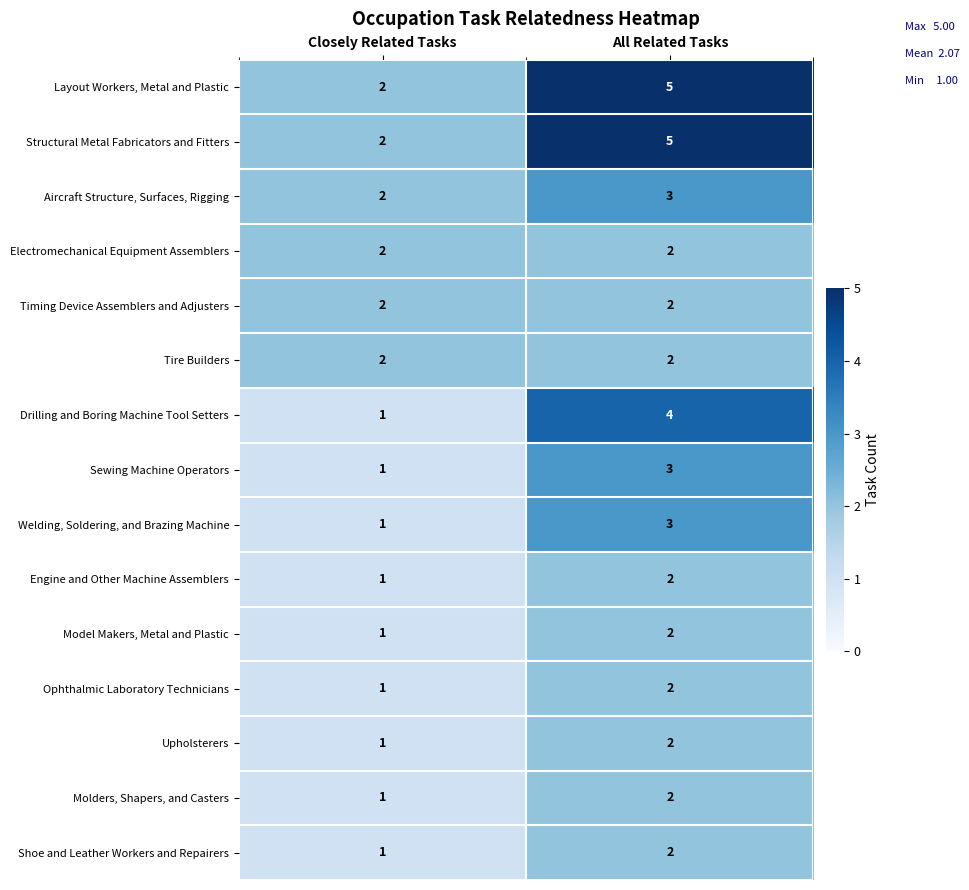

What is the sum of the Engine and Other Machine Assemblers values at All Related Tasks and Closely Related Tasks?

3